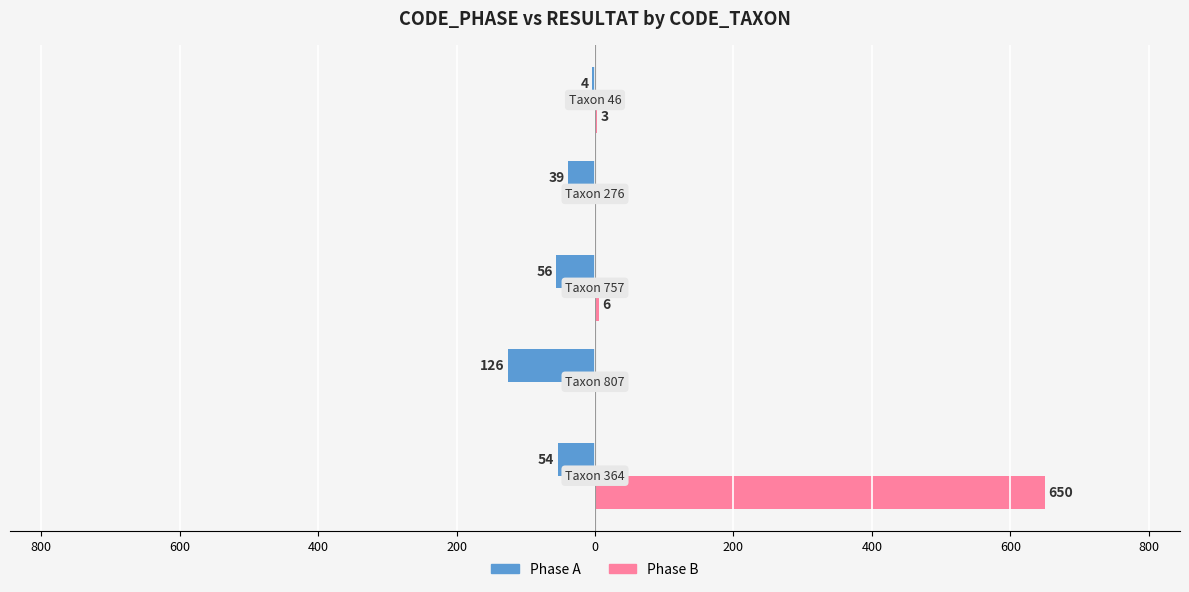

Which series has the widest spread of values?

Phase B